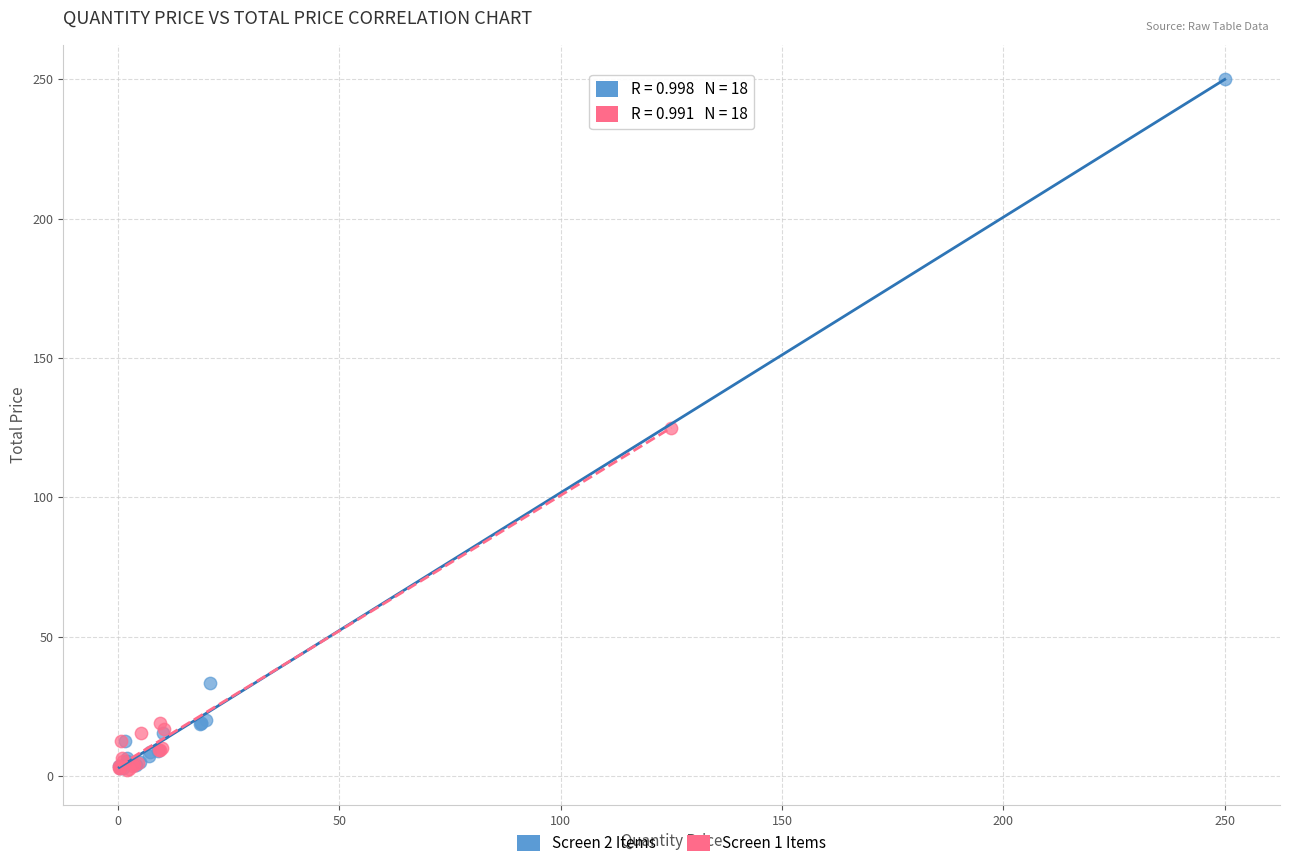

What are all the series names shown in the legend?

Screen 2 Items, Screen 1 Items